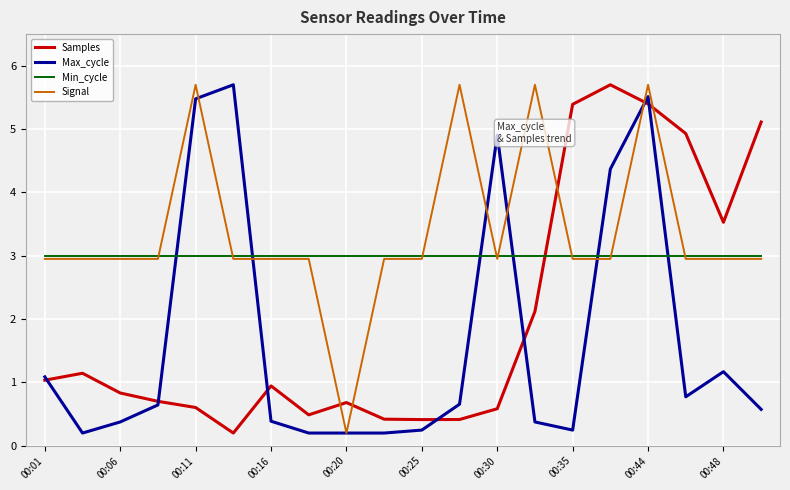

After their last crossing, which series has the higher values: Min_cycle or Max_cycle?

Min_cycle